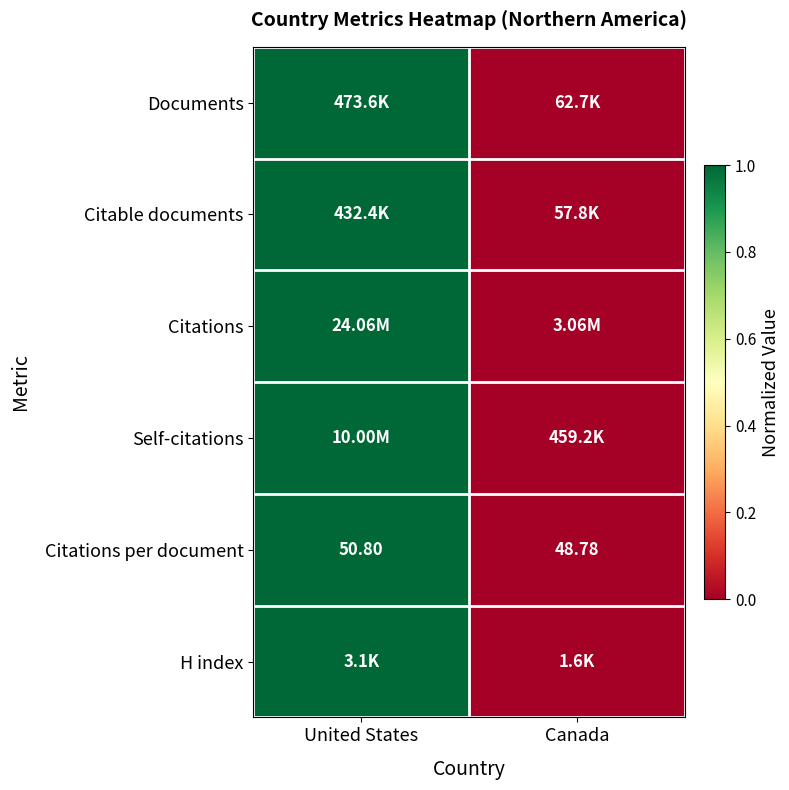

Between Canada and United States, which is larger?

United States